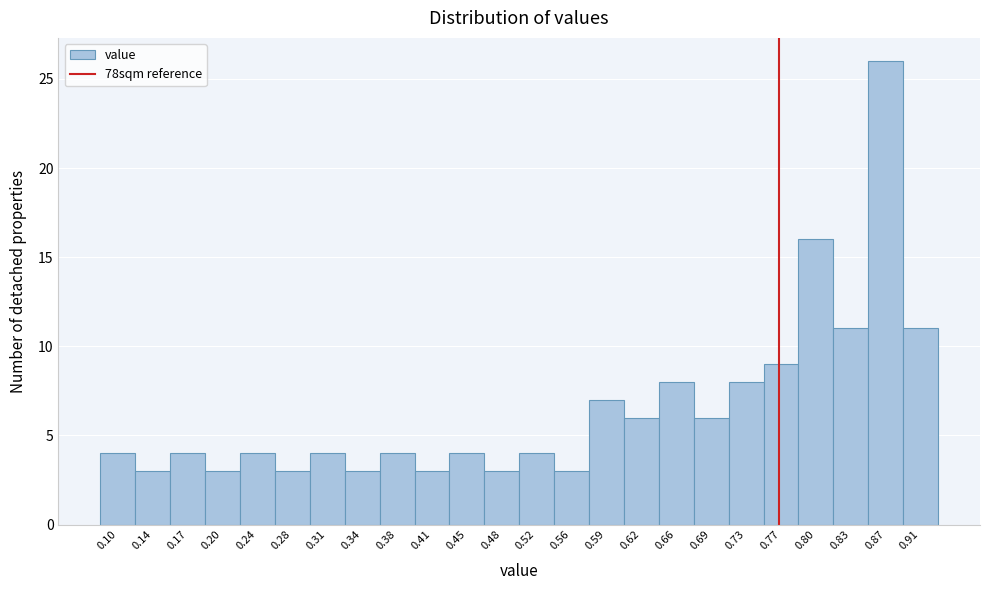

Reading right to left, extract all data points from this chart.

11	26	11	16	9	8	6	8	6	7	3	4	3	4	3	4	3	4	3	4	3	4	3	4